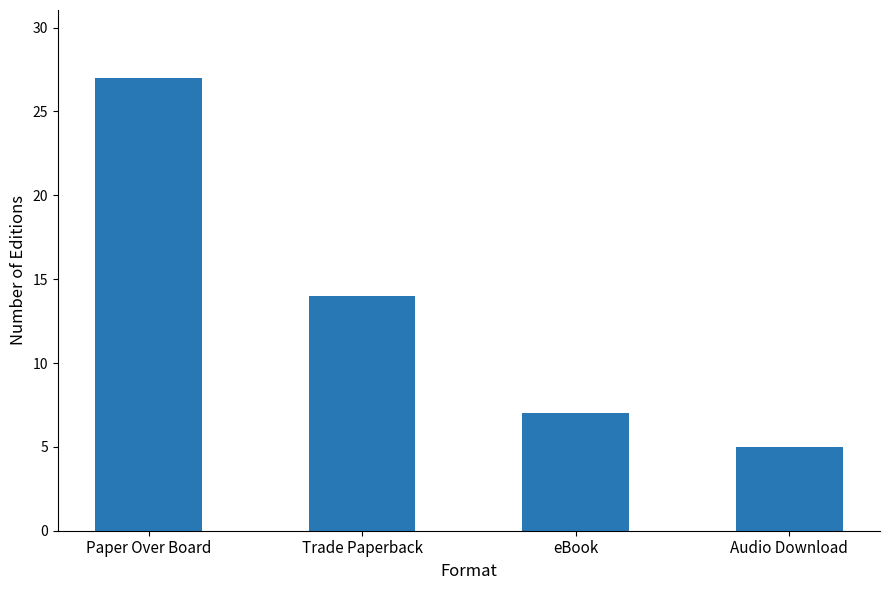

At which label is the value closest to 16?

Trade Paperback